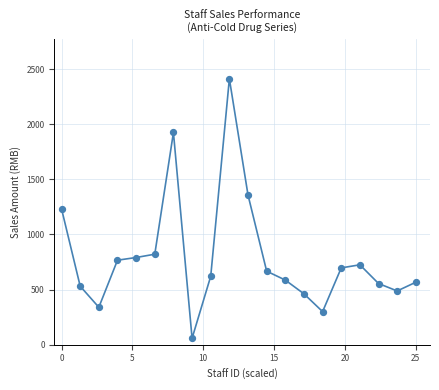

What is the difference between the maximum and minimum values?

2354.1